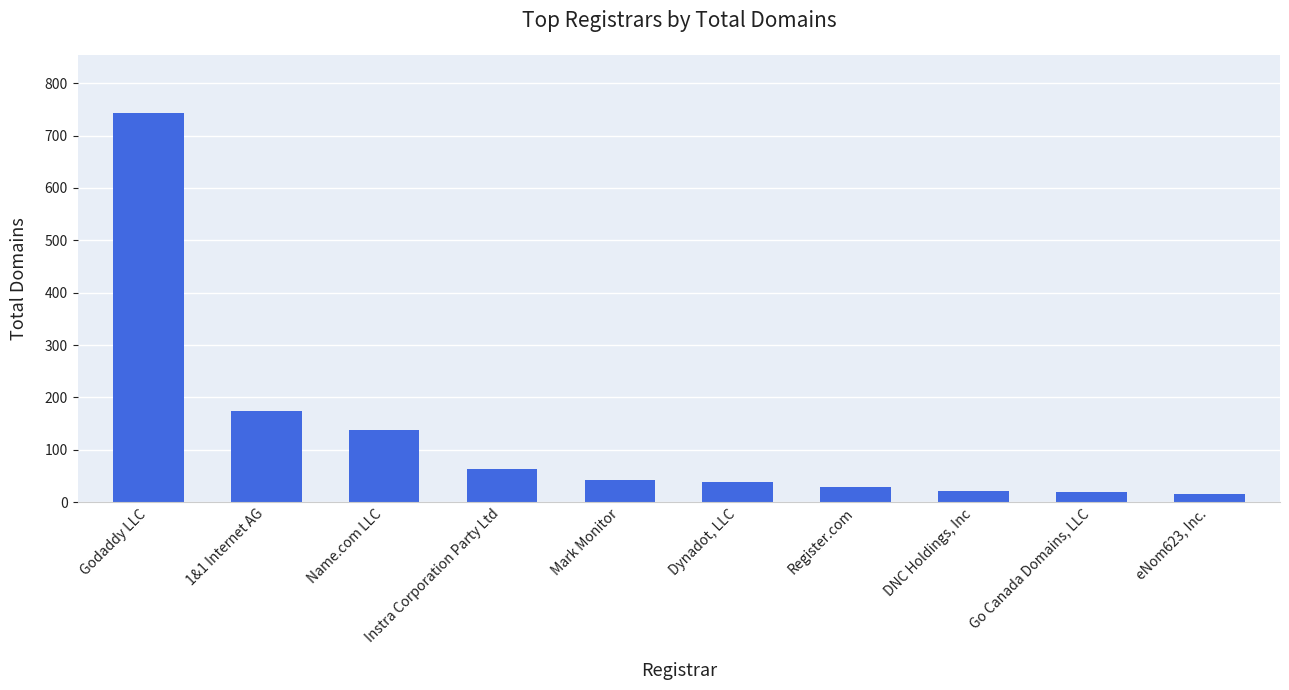

Where does the data first go above 42?

Godaddy LLC